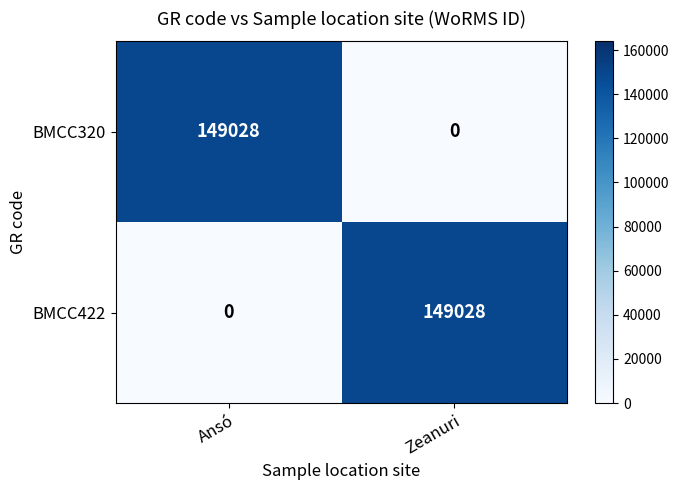

What is the highest value of the BMCC320 series?

149028